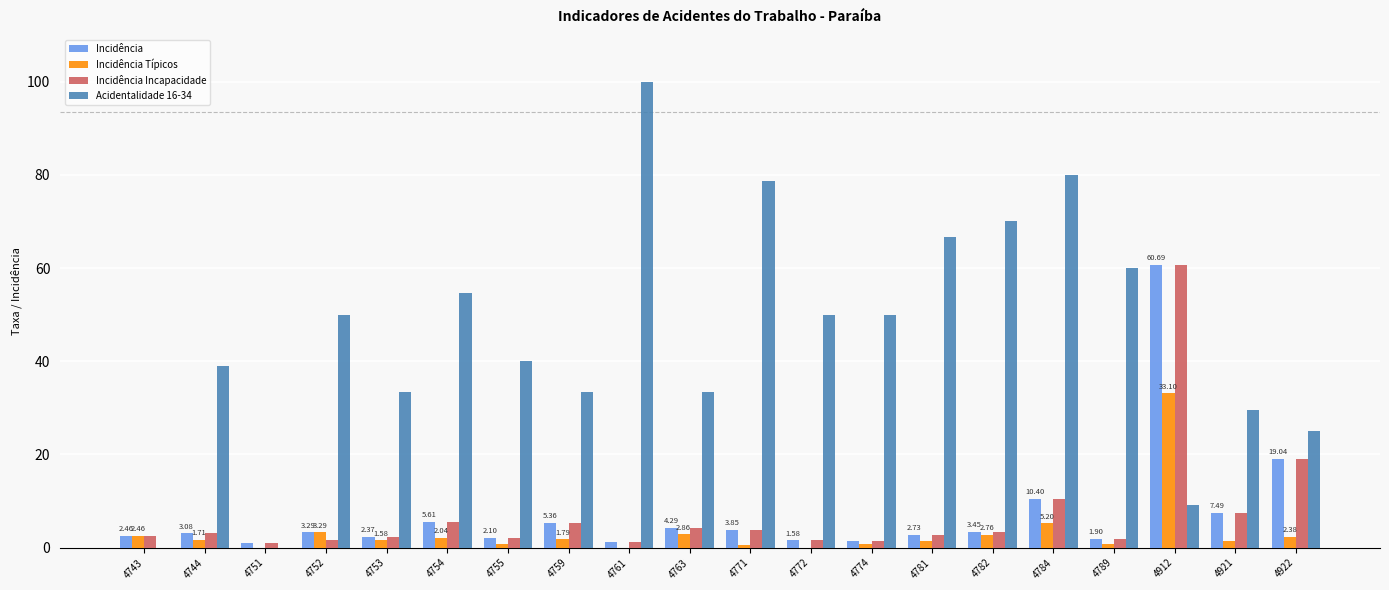

Which series has the widest spread of values?

Acidentalidade 16-34